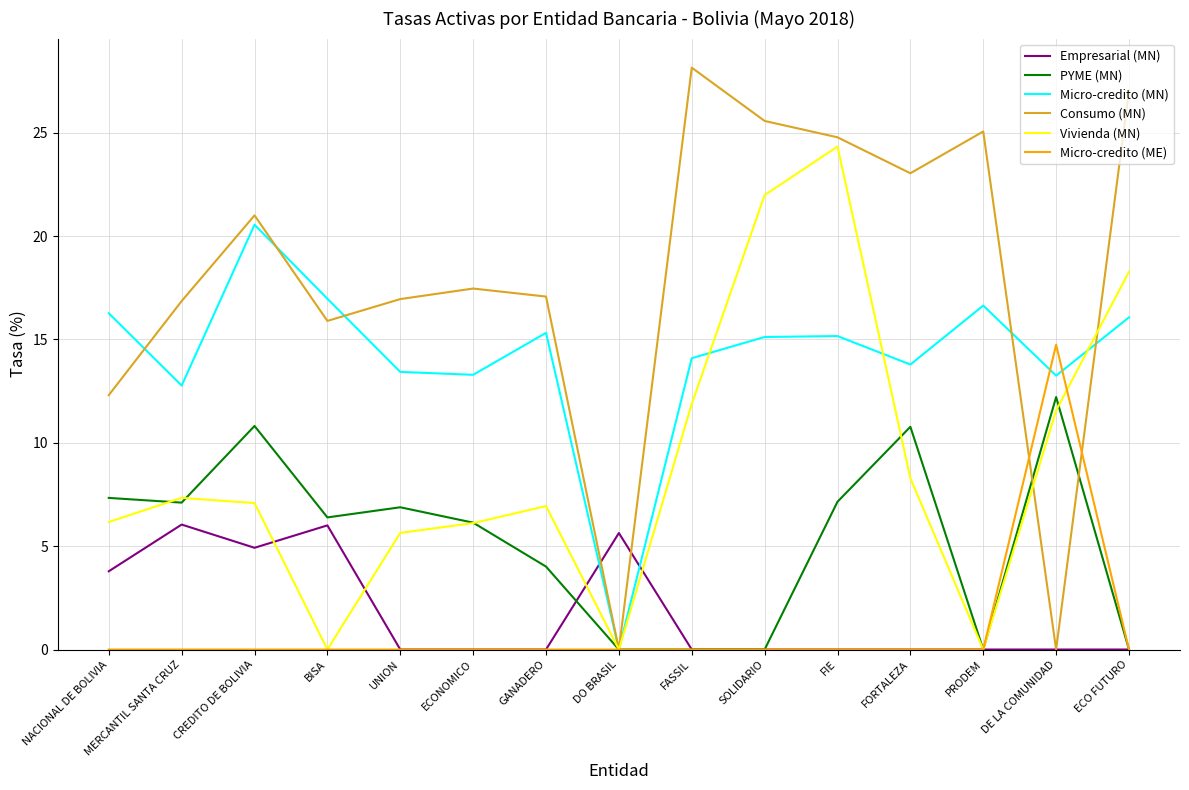

What is the maximum value shown in the chart?

28.1